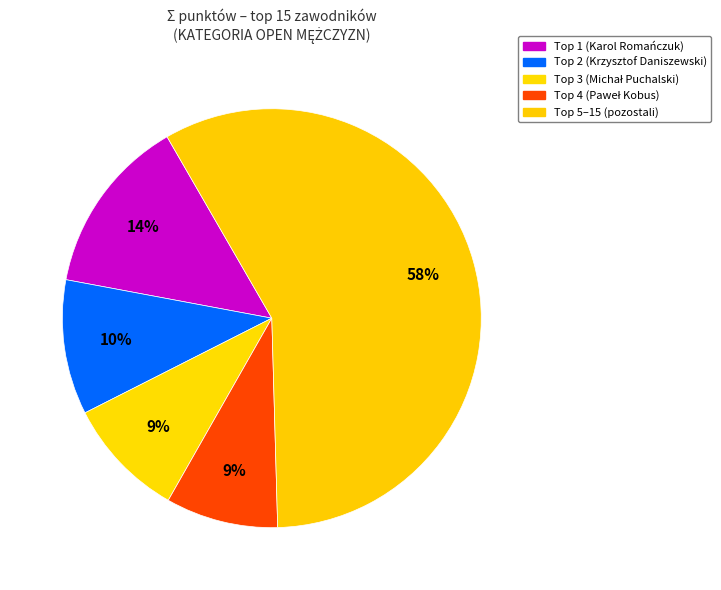

Count the number of slices in the pie.

5